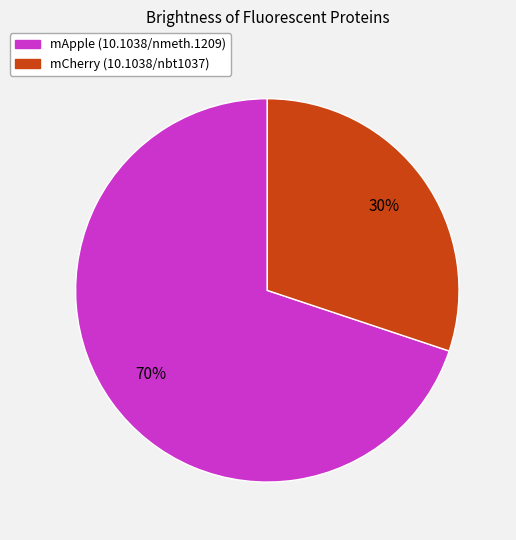

Is the sum of mApple (10.1038/nmeth.1209) and mCherry (10.1038/nbt1037) greater than half?

Yes